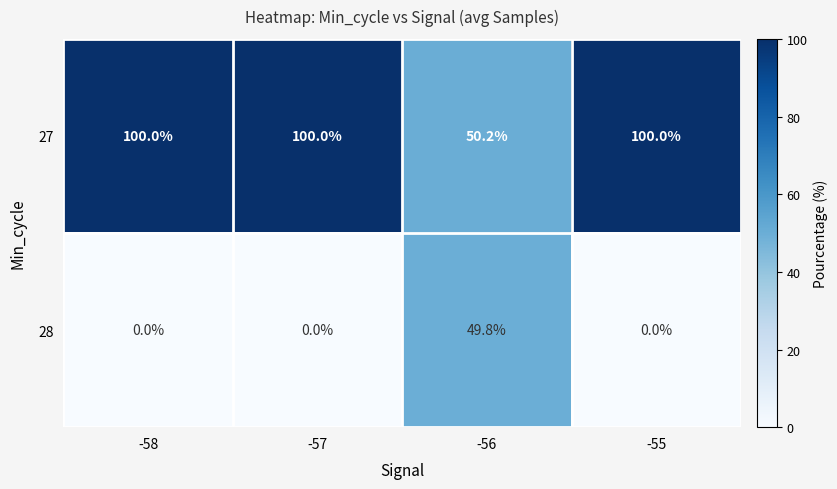

Reading left to right, extract all data points from this chart.

27: 100.0	100.0	50.2	100.0
28: 0.0	0.0	49.8	0.0